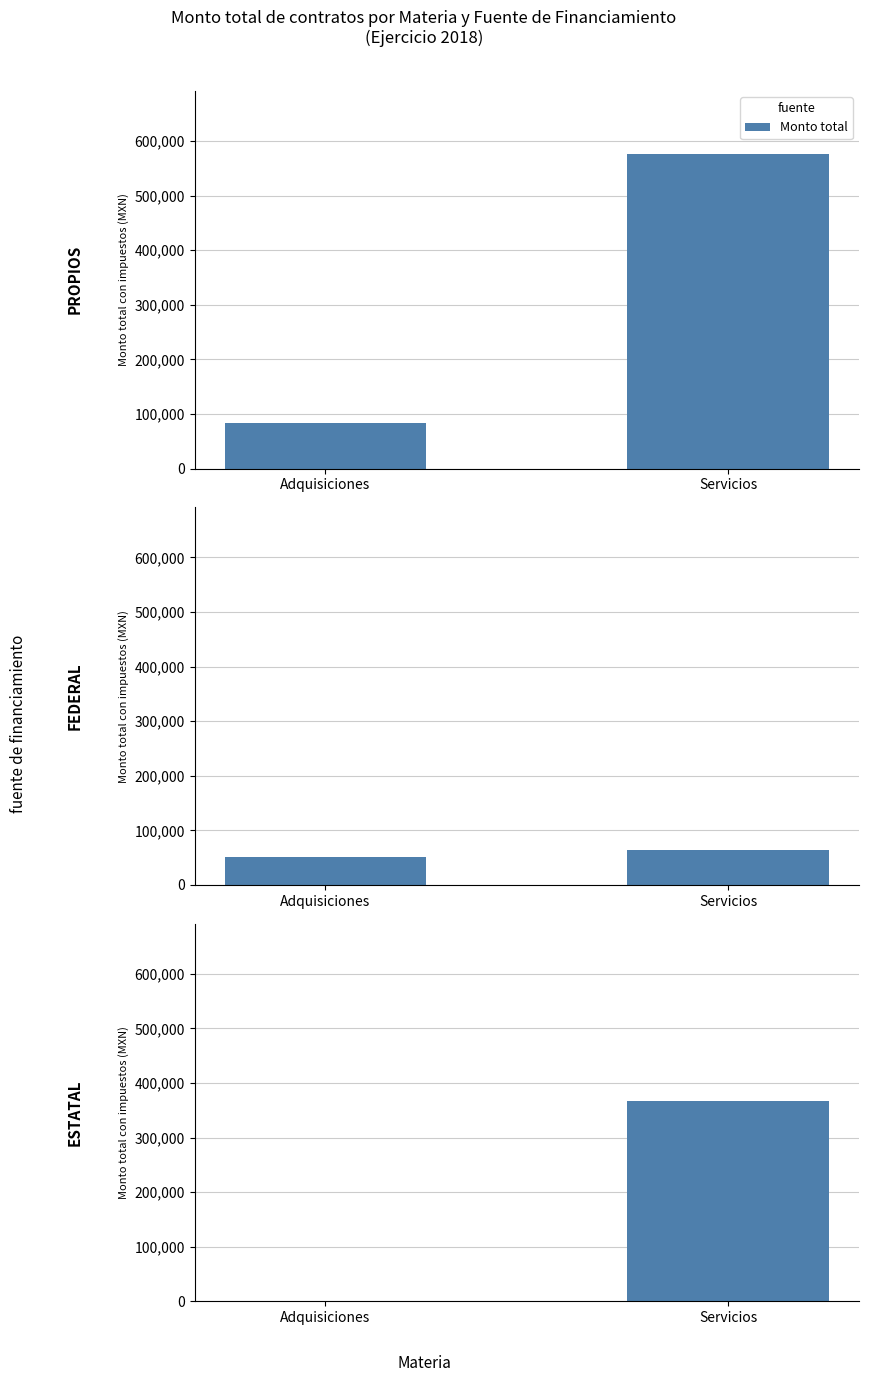

What is the label of the 2nd bar from the right?

Adquisiciones